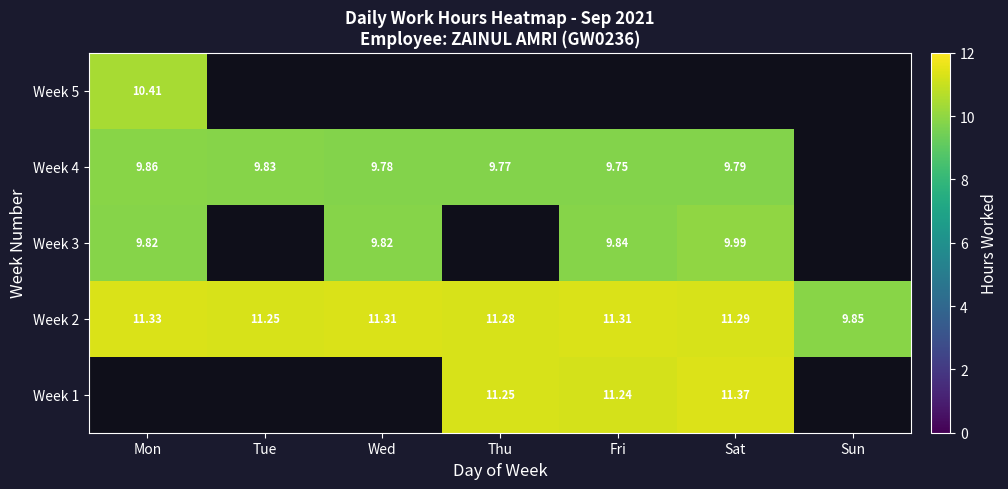

True or false: Week 4 has a value of 3.7 at Tue.

False